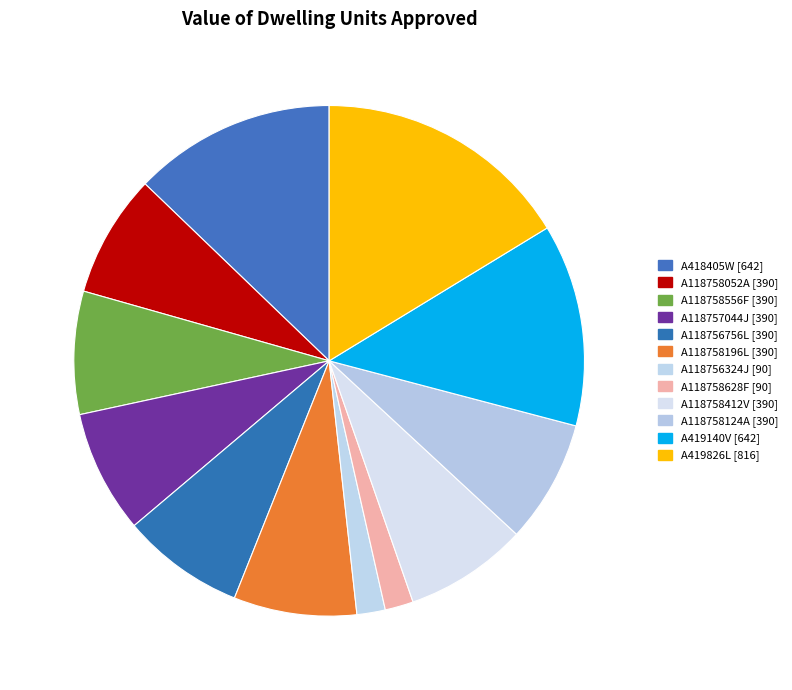

How many slices are in this pie chart?

12